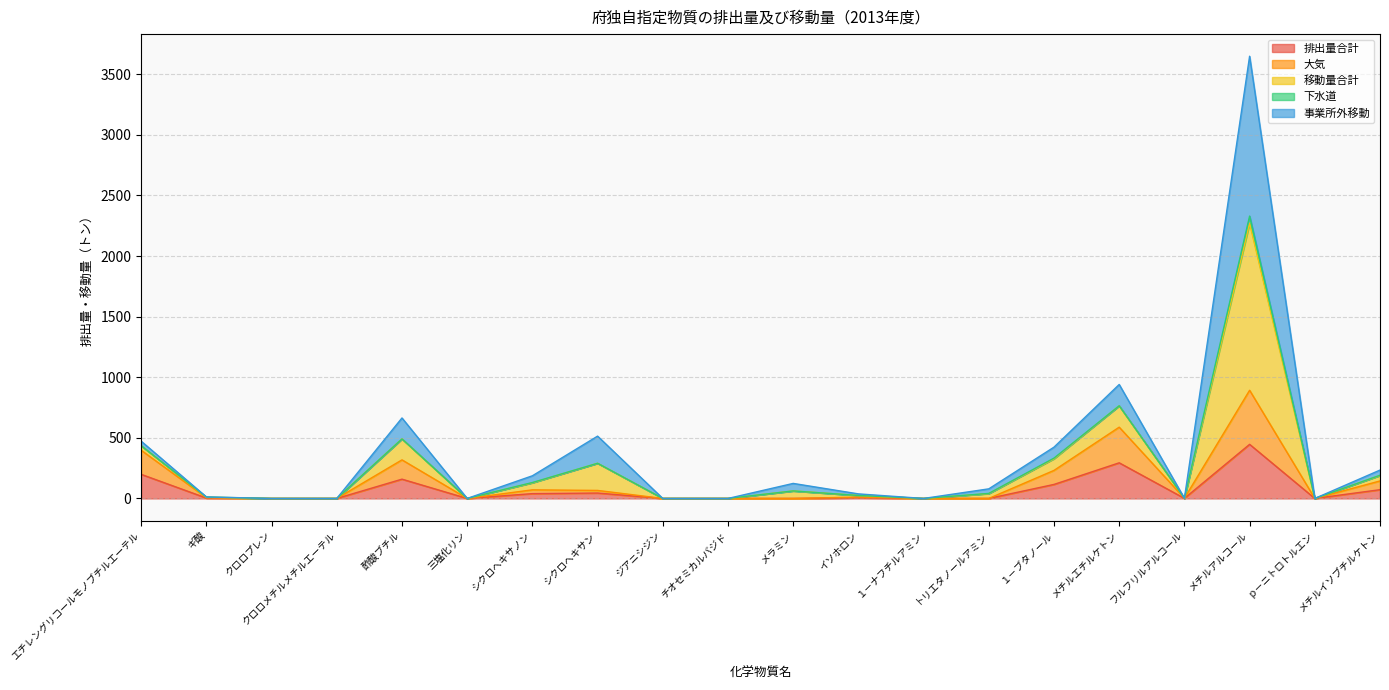

True or false: 移動量合計 and 大気 intersect in this chart.

False